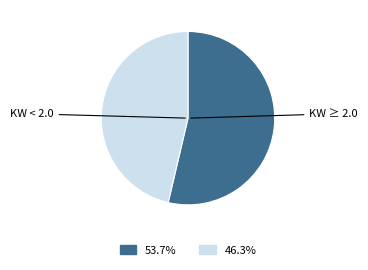

Does any single category account for the majority?

Yes